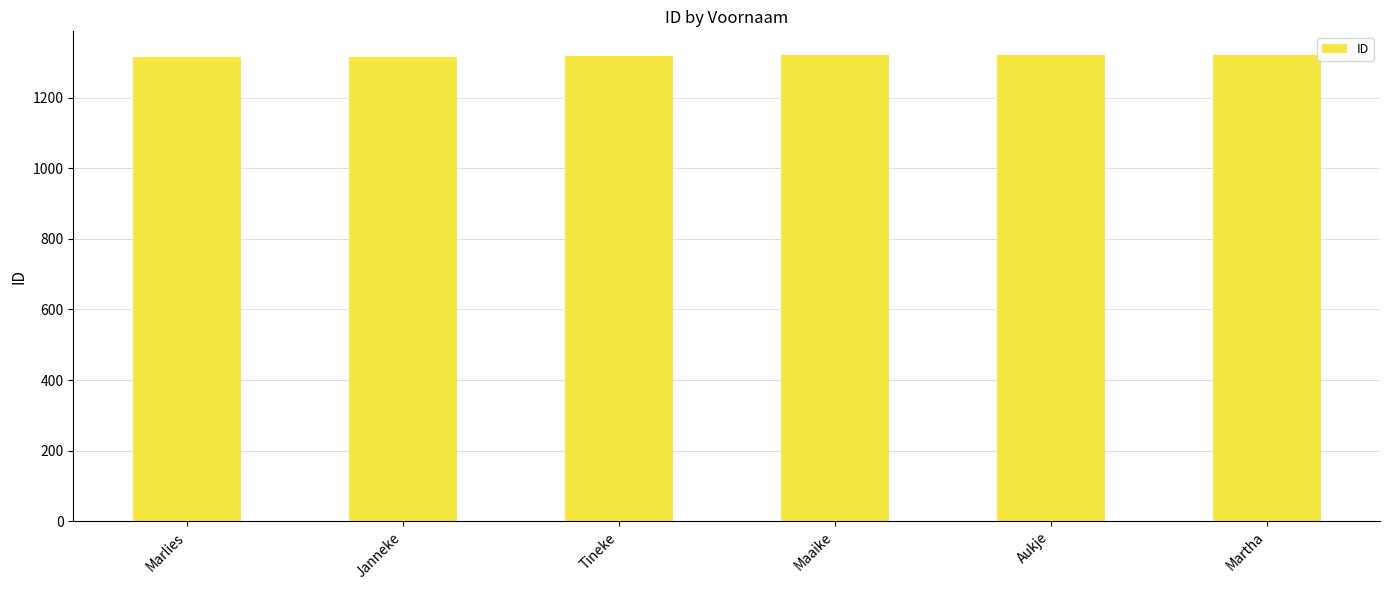

What position from the left is Janneke?

2